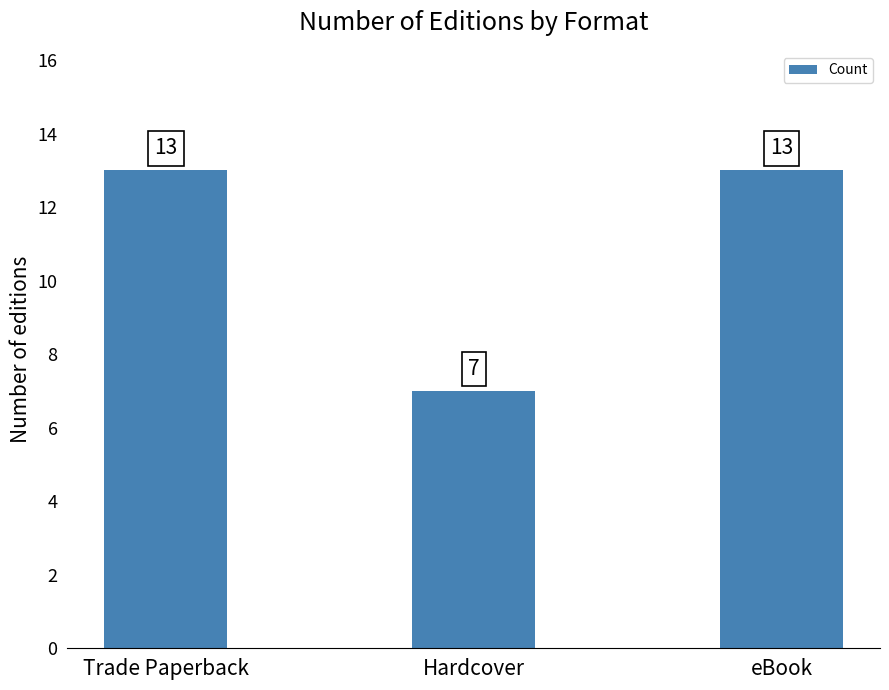

True or false: the data shows 19 at Trade Paperback.

False